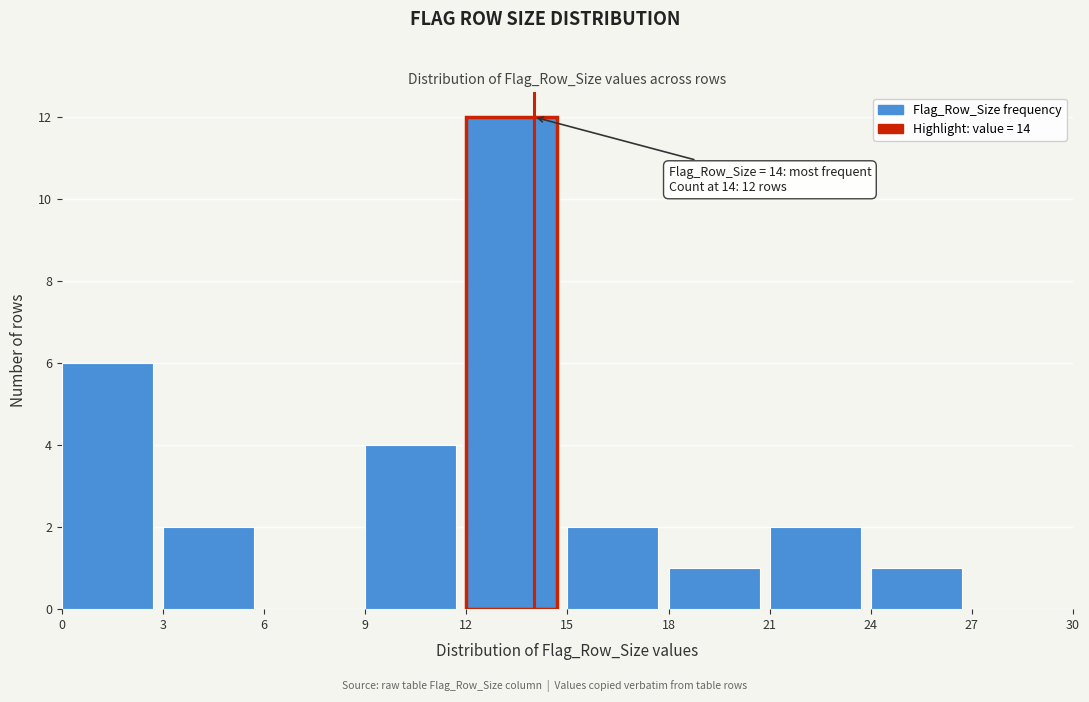

Which range on the x-axis has the tallest bar?

12 to 15